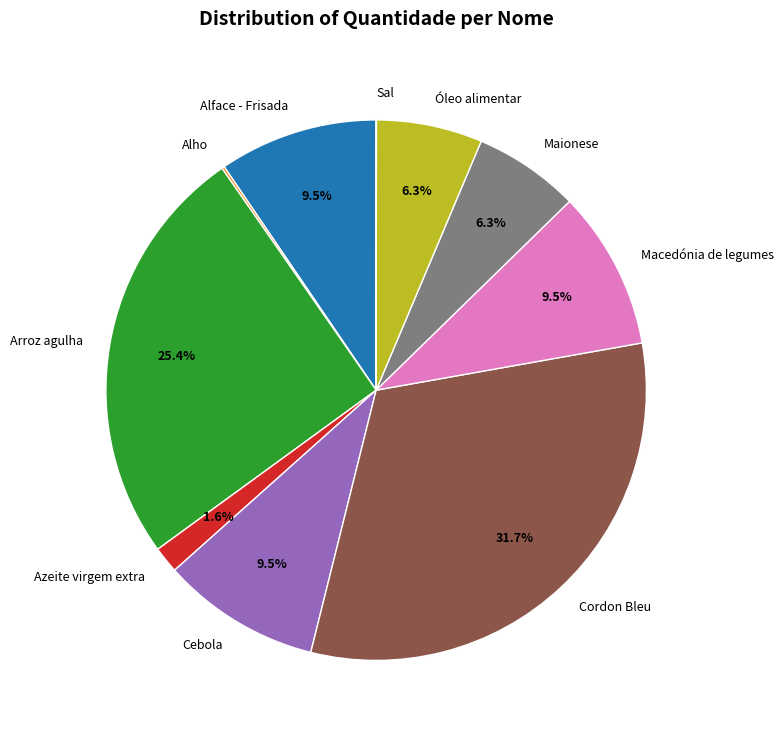

Which slice is the largest?

Cordon Bleu